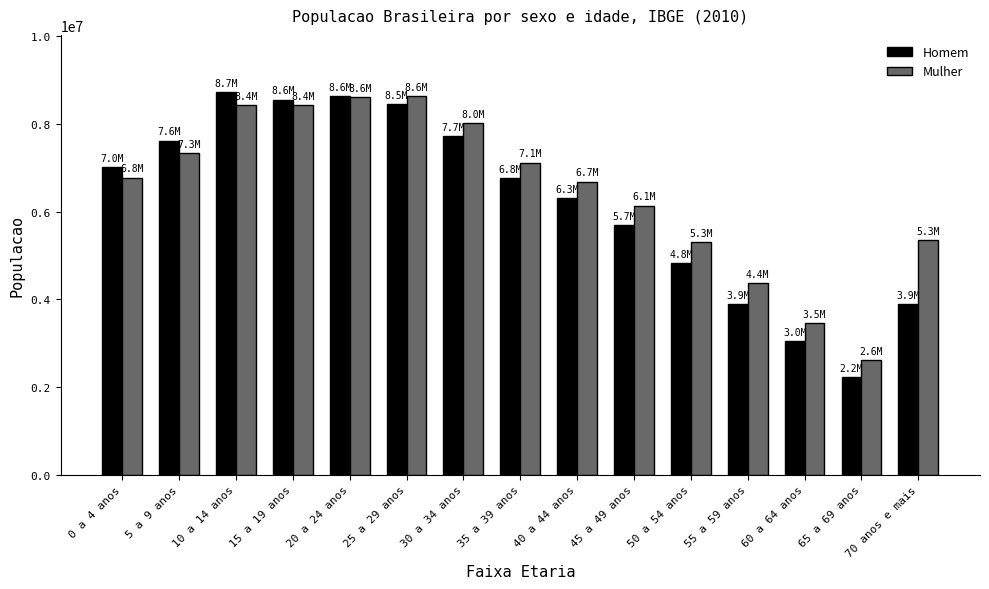

How many data points in Homem are less than 6766664?

7